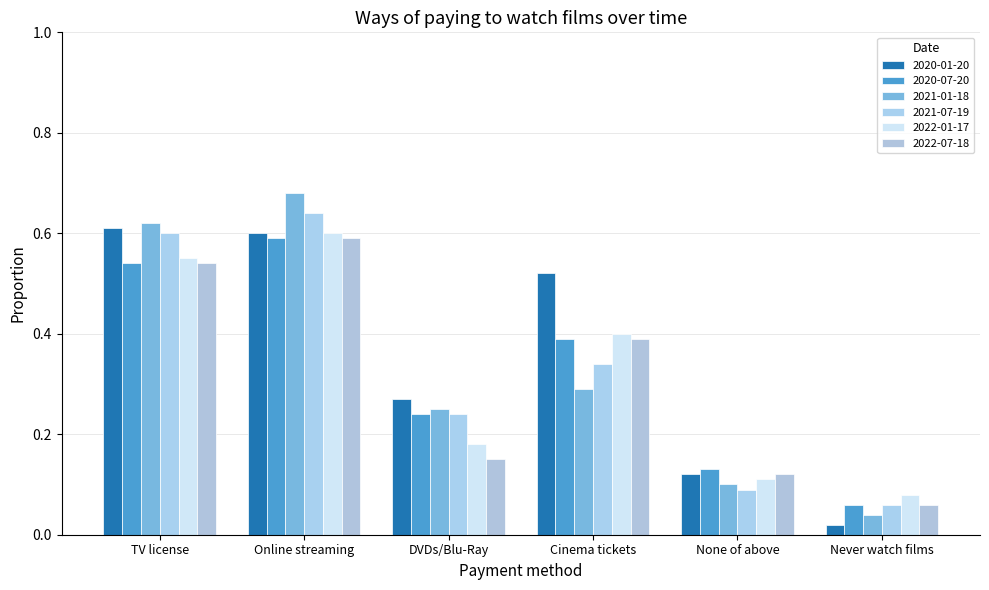

What is the label of the 4th bar from the left?

Cinema tickets